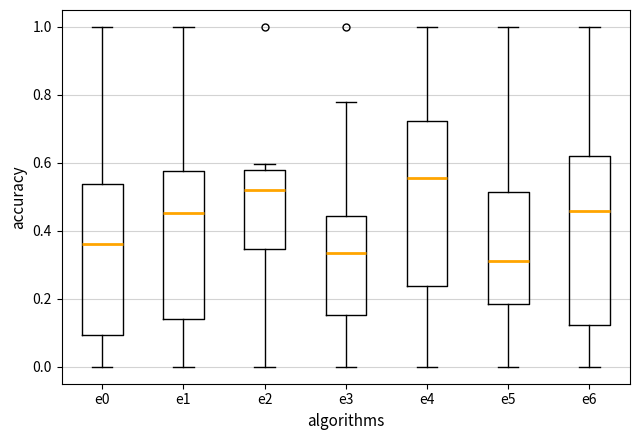

Reading left to right, read every box against the y-axis: the position of its median line, the range the box covers, and the ends of its whiskers. The values are not printed on the chart, so give them approximately, as read against the axis.

e0: median 0.36, box 0.10 to 0.54, whiskers 0.00 to 1.00
e1: median 0.46, box 0.14 to 0.58, whiskers 0.00 to 1.00
e2: median 0.52, box 0.34 to 0.58, whiskers 0.00 to 0.60
e3: median 0.34, box 0.16 to 0.44, whiskers 0.00 to 0.78
e4: median 0.56, box 0.24 to 0.72, whiskers 0.00 to 1.00
e5: median 0.32, box 0.18 to 0.52, whiskers 0.00 to 1.00
e6: median 0.46, box 0.12 to 0.62, whiskers 0.00 to 1.00